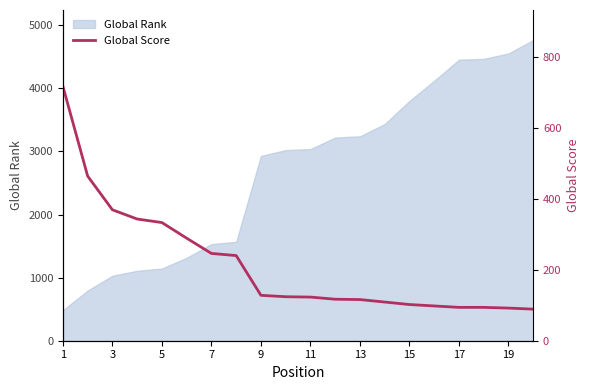

Reading left to right, extract all data points from this chart.

717	464	369	343	333	289	246	240	128	124	123	117	116	109	102	98	94	94	92	89